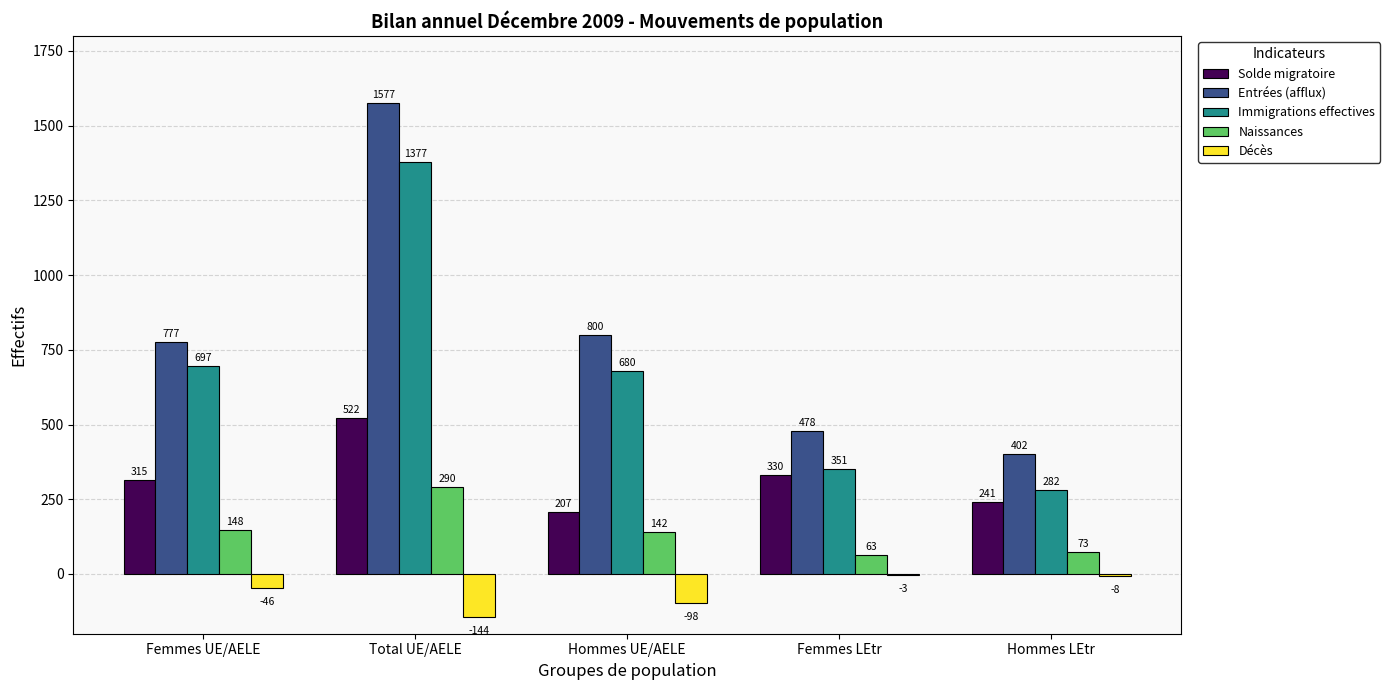

What is the average value of the Immigrations effectives series?

677